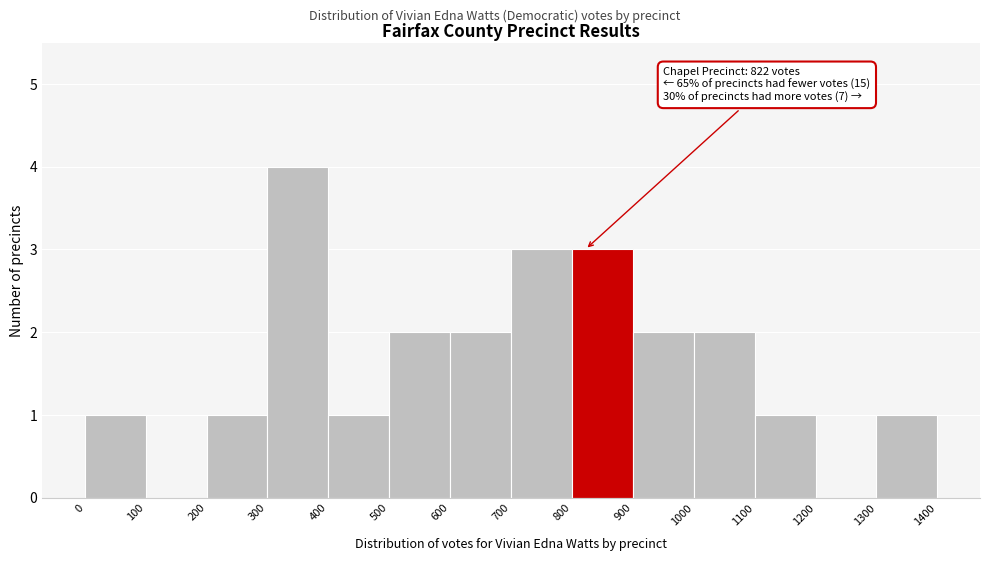

Over which range of the x-axis is the bar tallest?

300 to 400